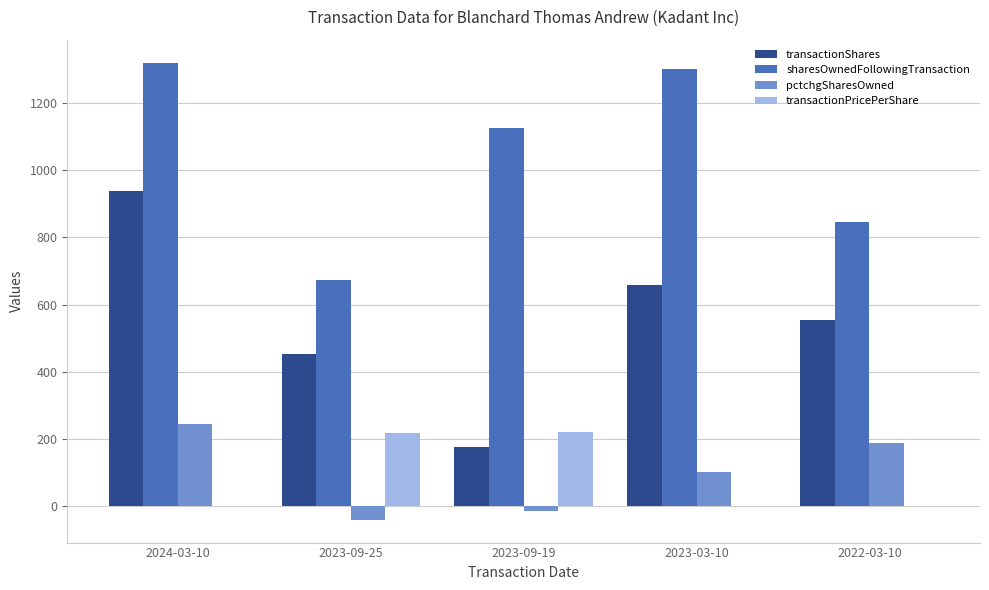

What are all the series names shown in the legend?

transactionShares, sharesOwnedFollowingTransaction, pctchgSharesOwned, transactionPricePerShare